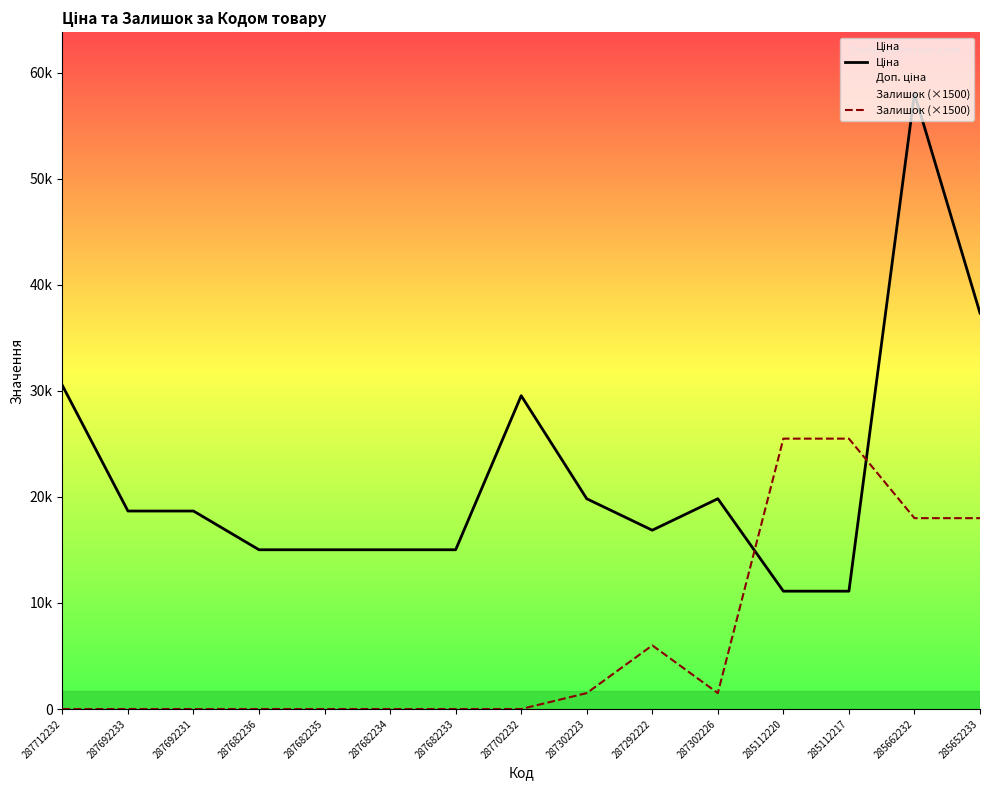

The Ціна series shows 15019.2 at 287682233. True or false?

True